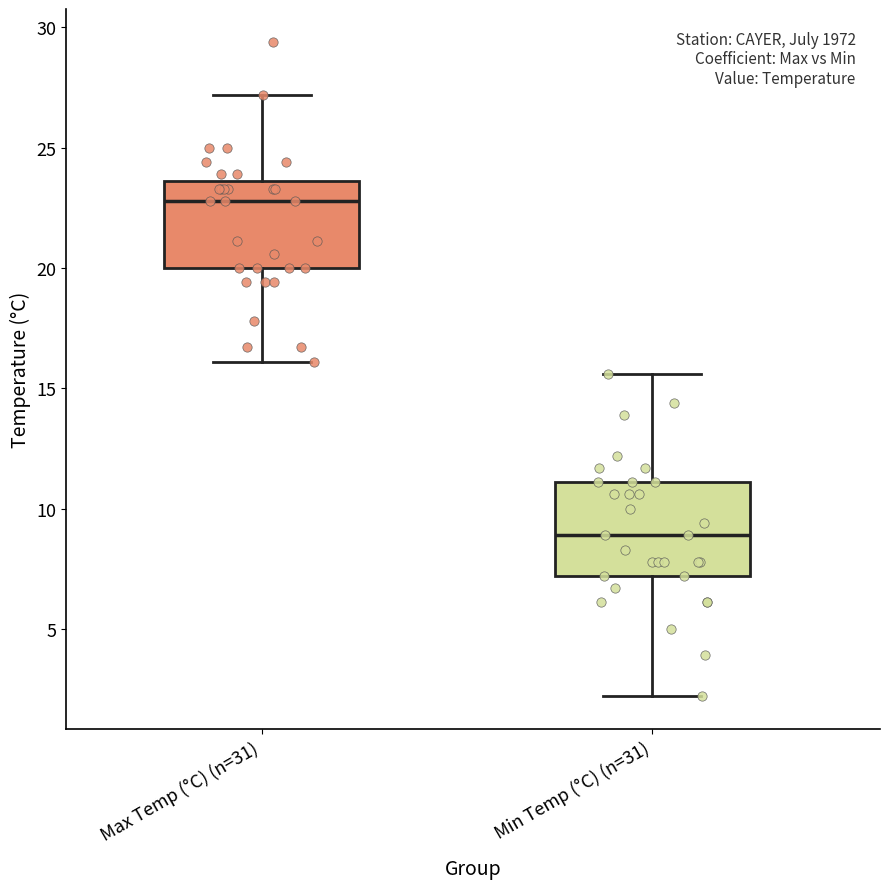

Where does the lower whisker of the box for Min Temp (°C) (n=31) end on the y-axis? The values are not printed on the chart, so give them approximately, as read against the axis.

2.0